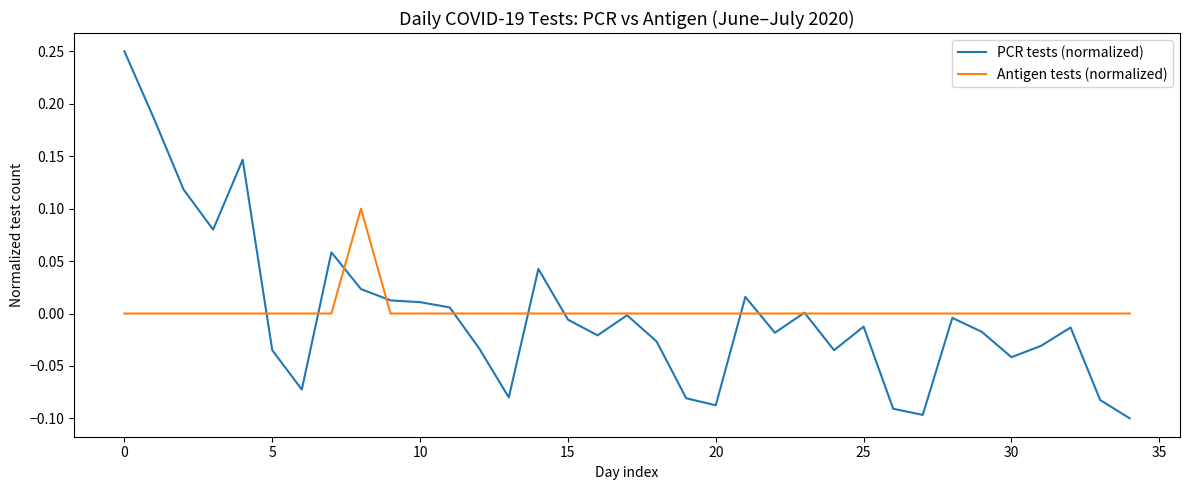

Count the number of data series in this chart.

2